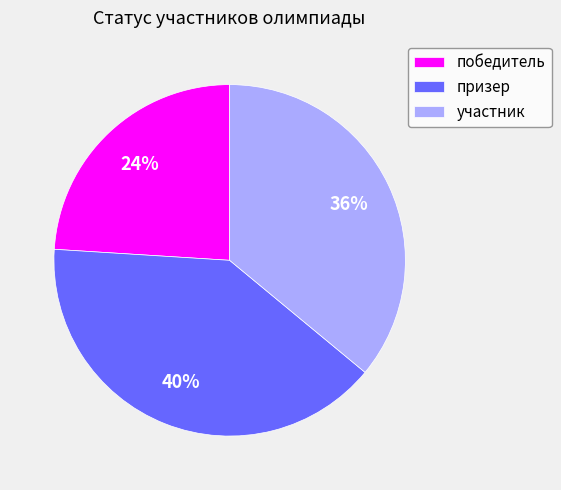

The призер slice represents 40% of the pie. True or false?

True